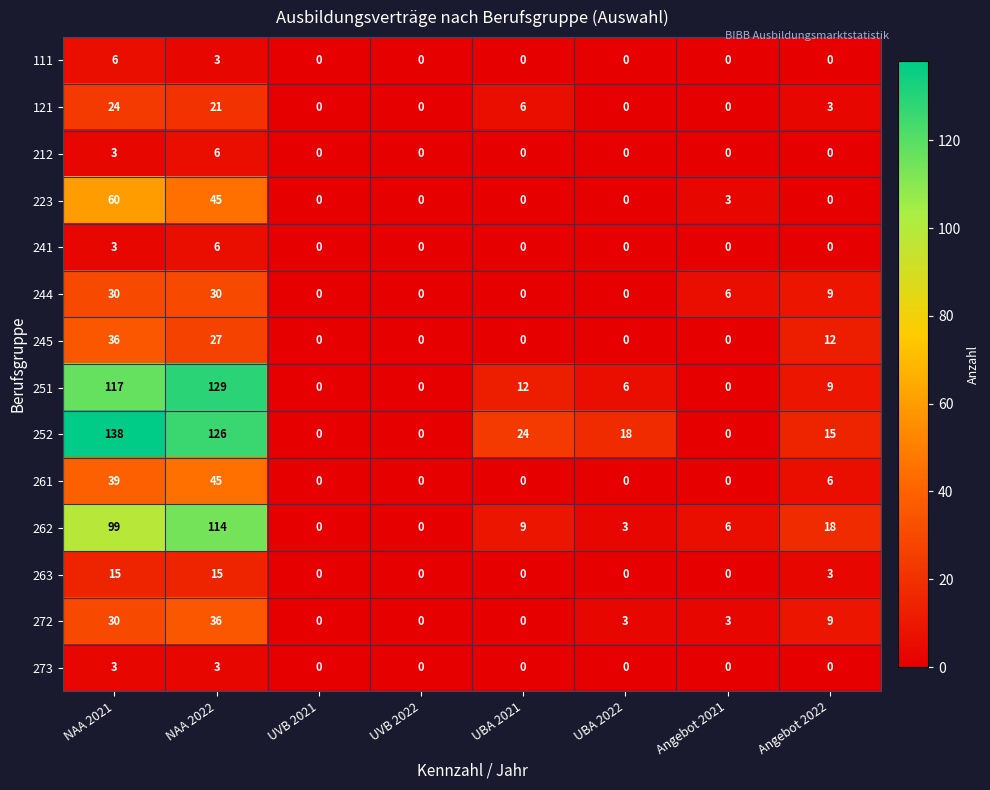

Which series changed the most between NAA 2022 and UBA 2022?

251